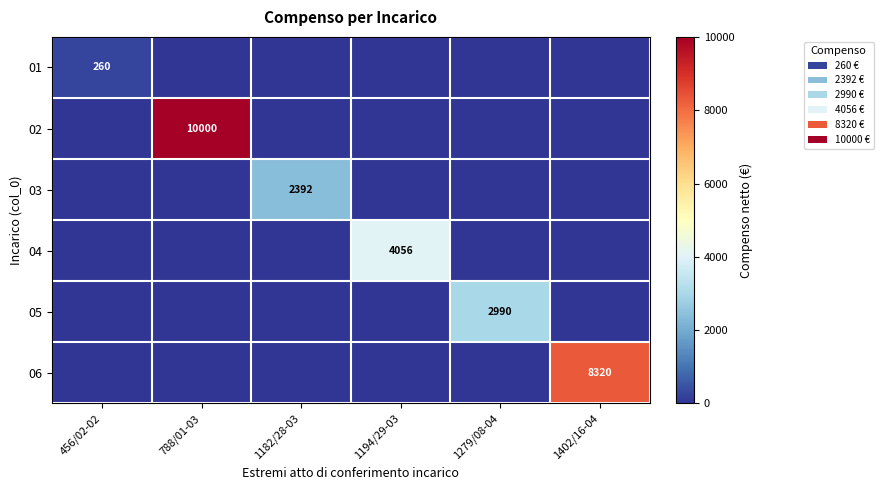

True or false: 01 has a value of 78 at 456/02-02.

False